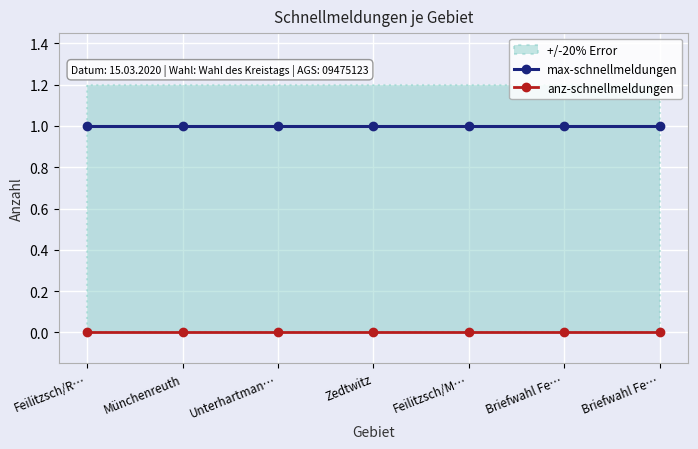

At which category does the chart reach its peak across all series?

Feilitzsch/R…